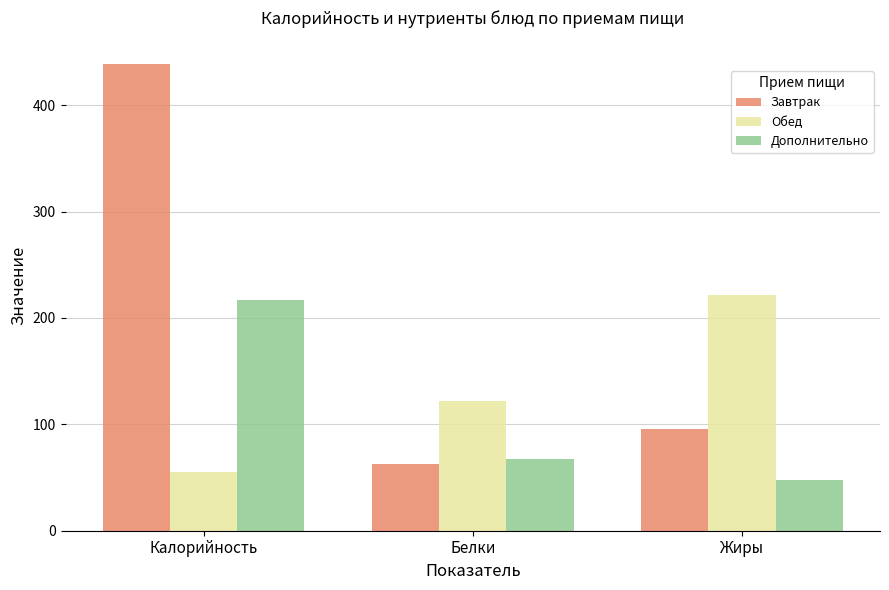

How many Дополнительно values are between 48 and 217?

3